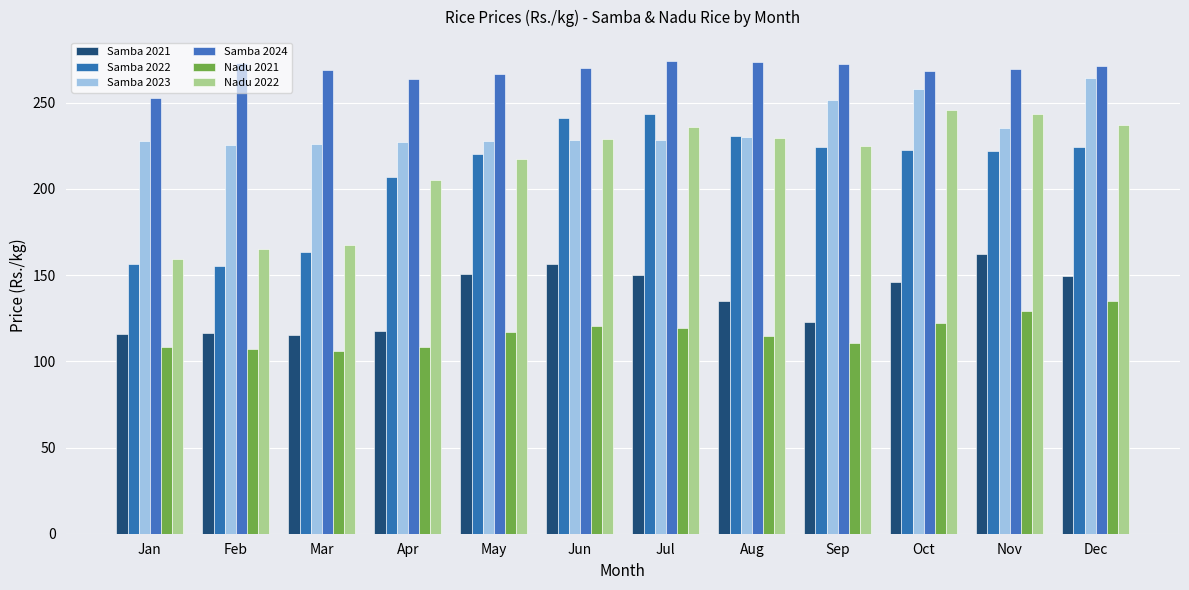

Rank the categories by Samba 2022 value from lowest to highest.

Feb, Jan, Mar, Apr, May, Nov, Oct, Dec, Sep, Aug, Jun, Jul